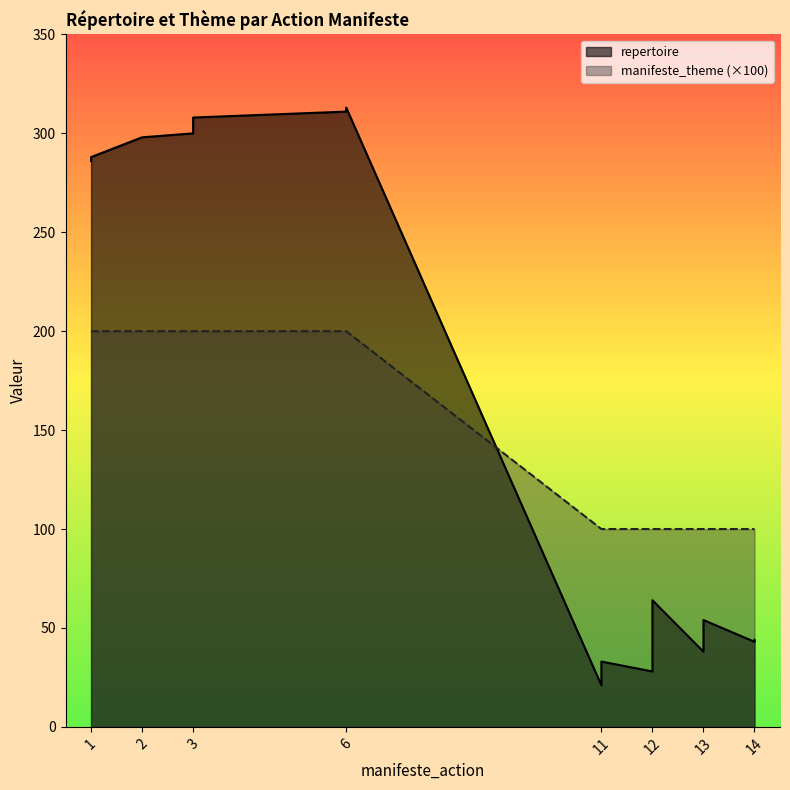

The manifeste_theme series shows 164 at 11. True or false?

False